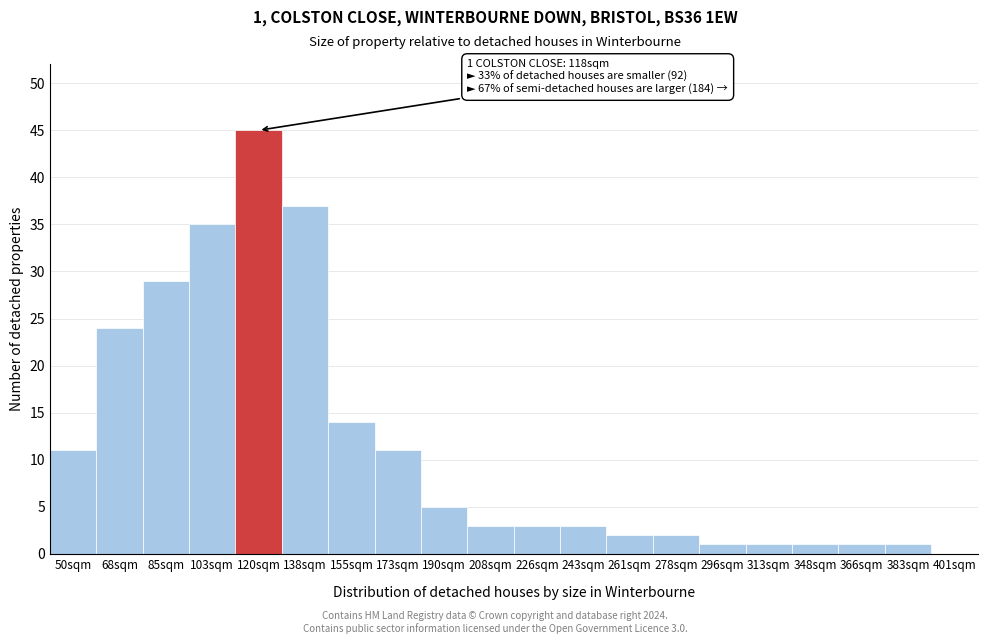

Reading left to right, transcribe all the data shown in this chart.

50sqm=11	68sqm=24	85sqm=29	103sqm=35	120sqm=45	138sqm=37	155sqm=14	173sqm=11	190sqm=5	208sqm=3	226sqm=3	243sqm=3	261sqm=2	278sqm=2	296sqm=1	313sqm=1	348sqm=1	366sqm=1	383sqm=1	401sqm=0